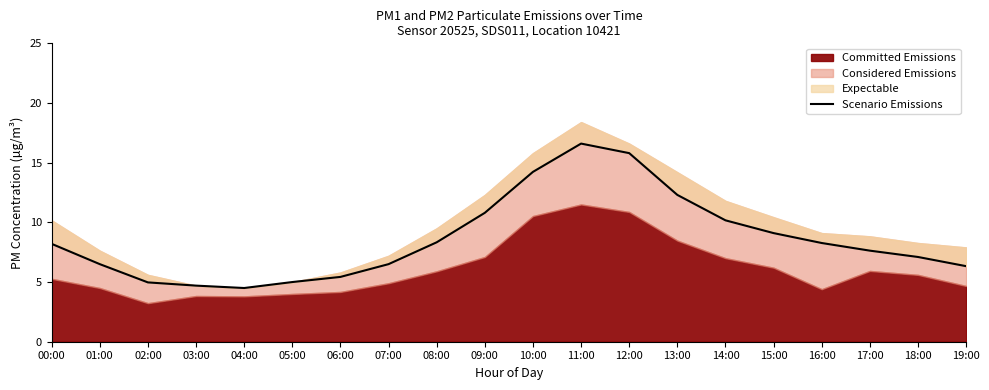

Does the chart have visible grid lines?

No